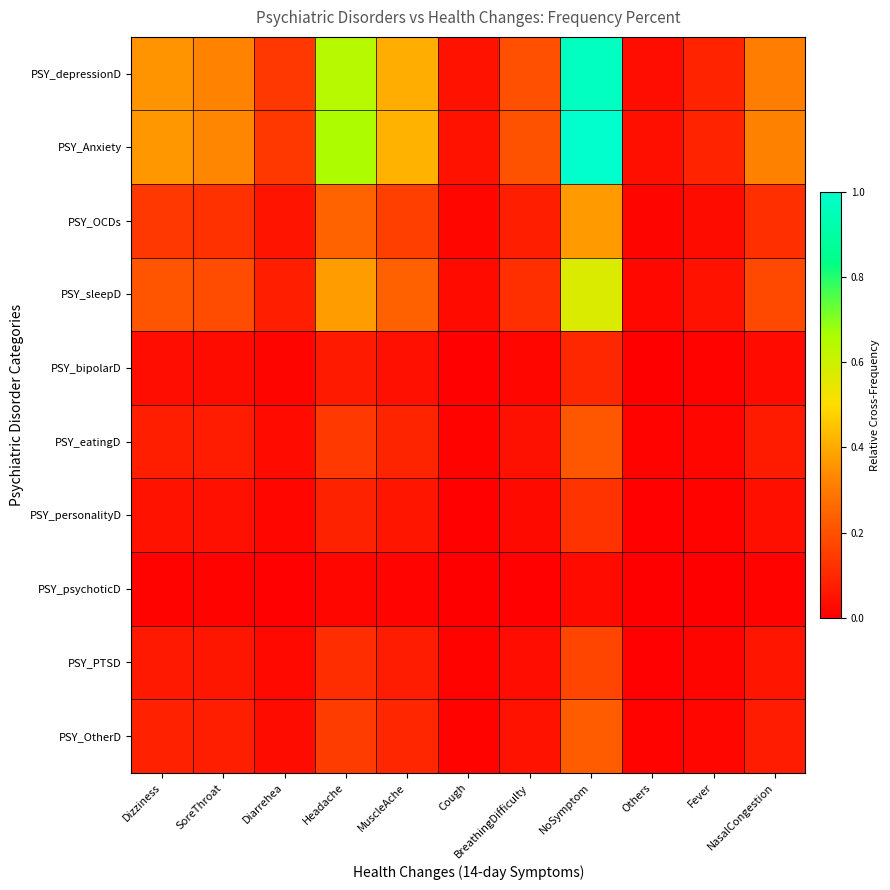

How many categories are shown in the chart?

11